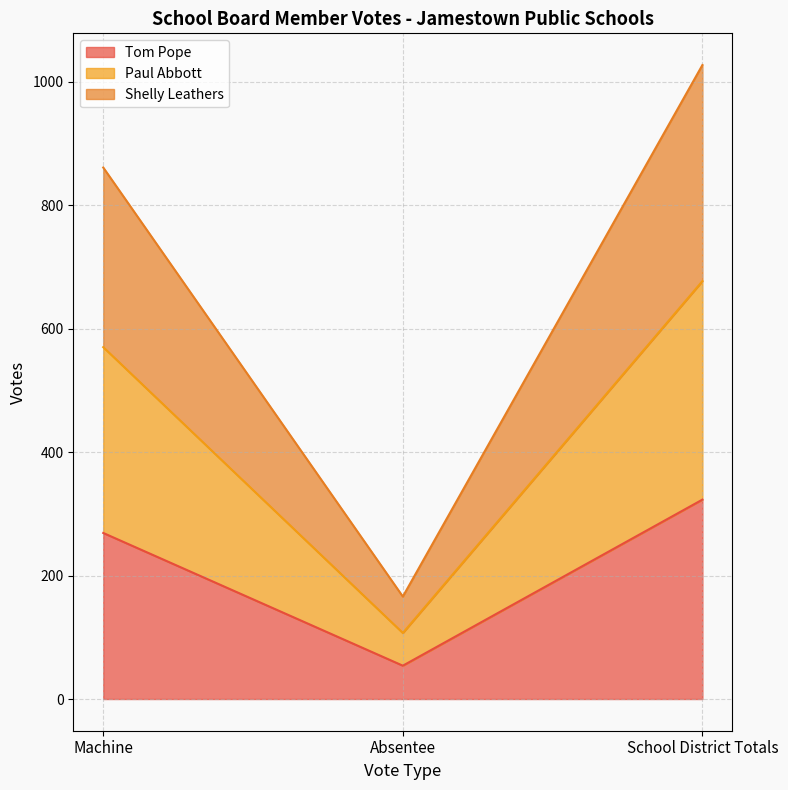

List the labels in order of Tom Pope value, largest first.

School District Totals, Machine, Absentee